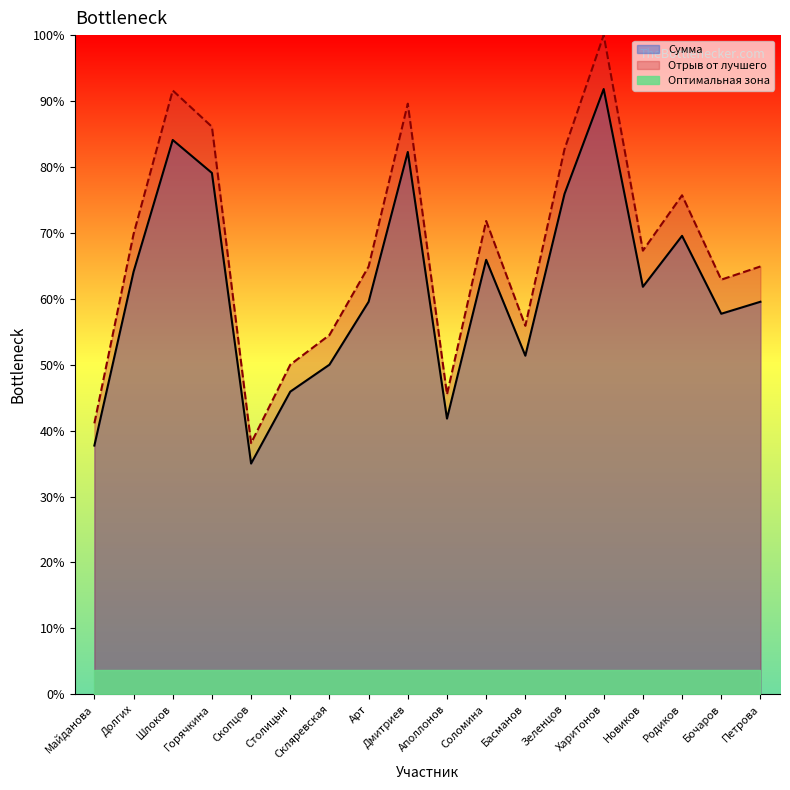

The Сумма series shows 224.2 at Долгих. True or false?

False